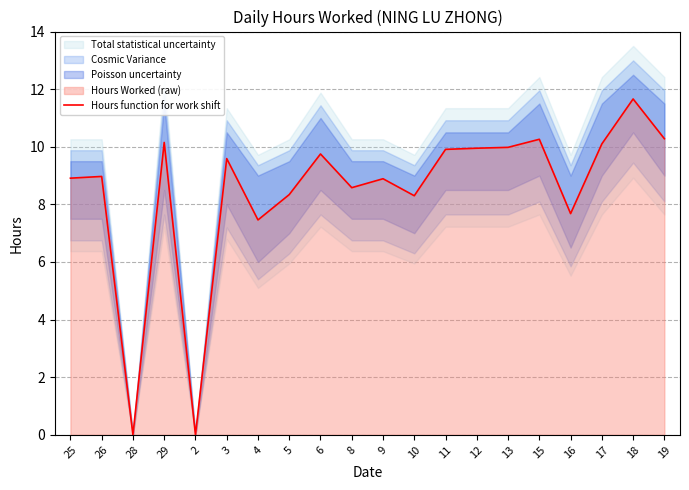

True or false: there are more than 2 points higher than both neighbors.

True